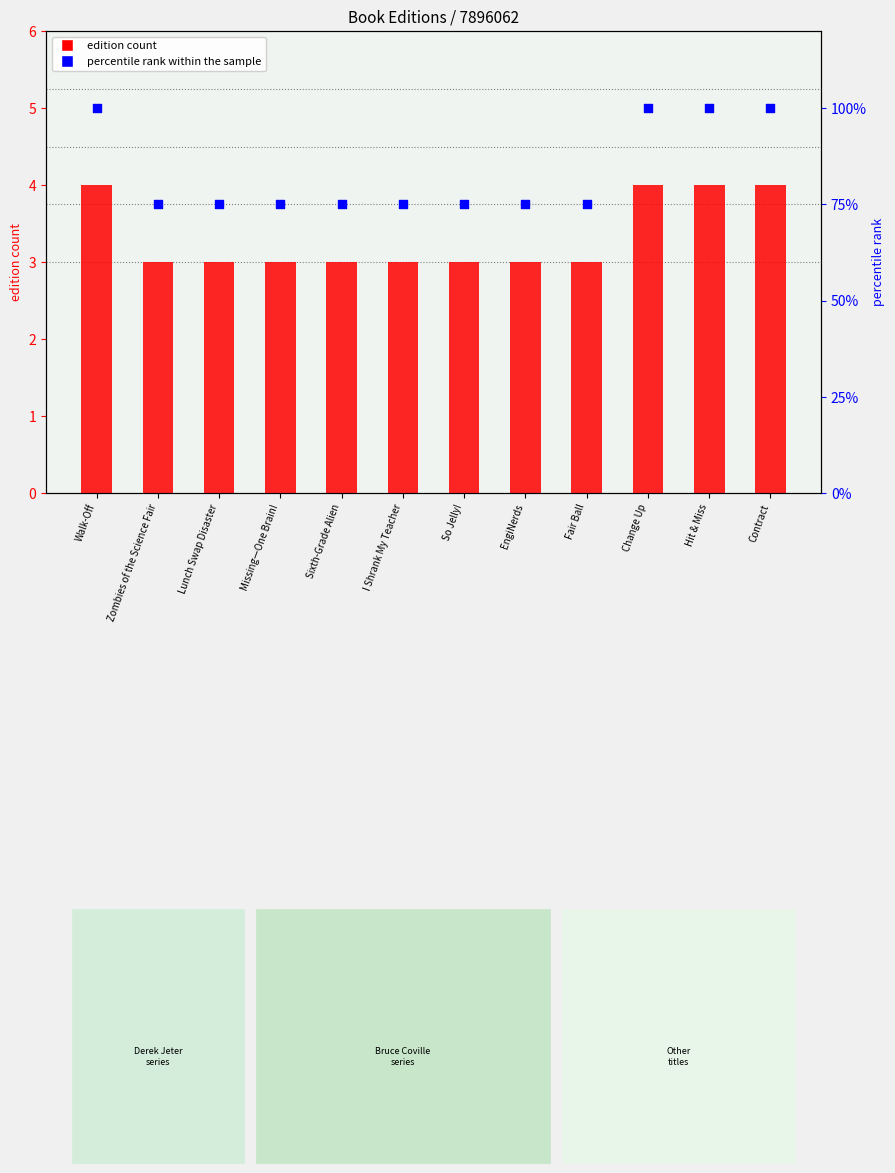

What is the total value across all series at Walk-Off?

104